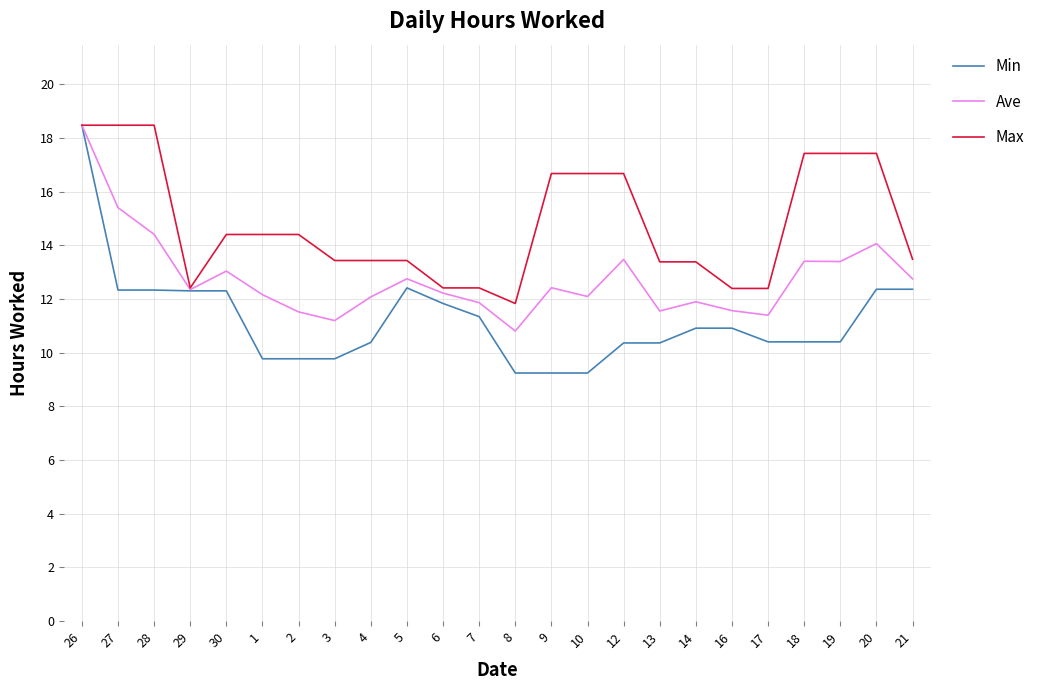

At which label does Min first exceed 10?

26